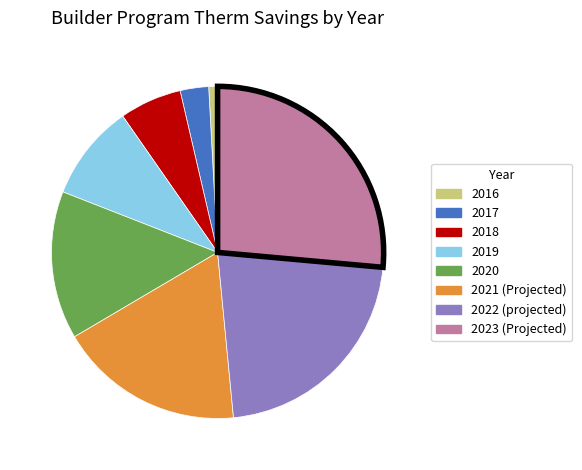

How many segments does this pie chart have?

8